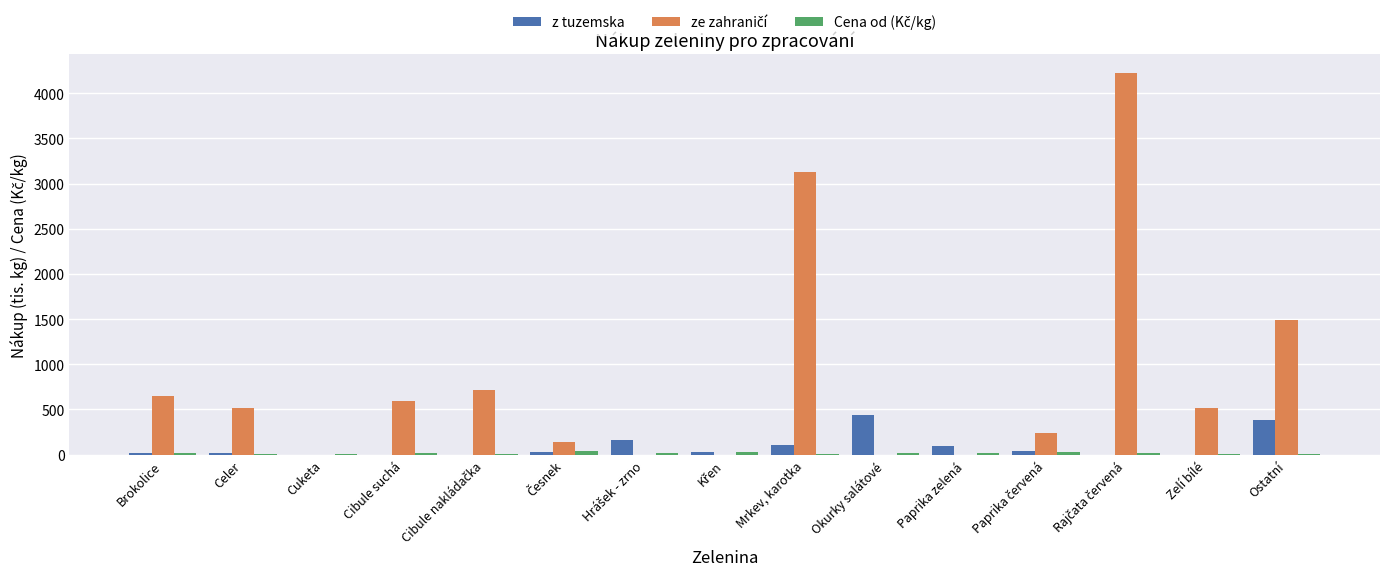

What is the maximum value for z tuzemska?

432.6